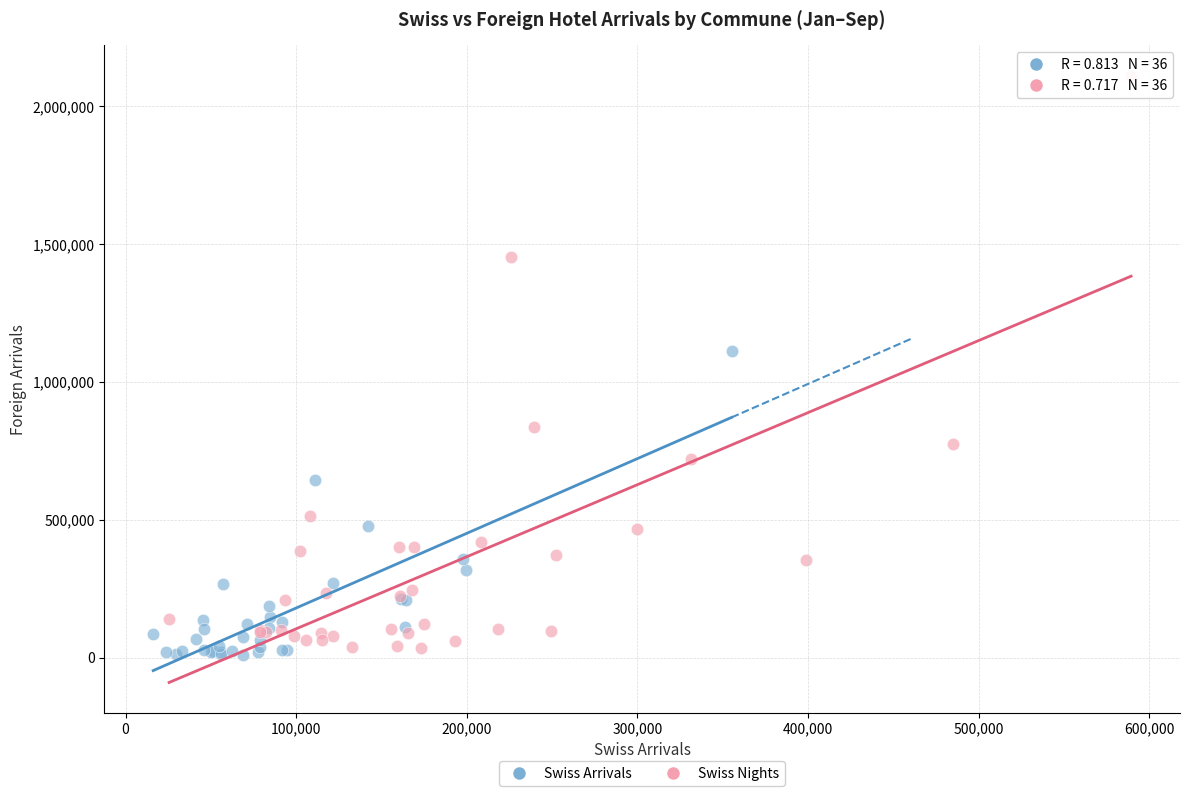

Which series has the widest spread of Y values?

Swiss Nights